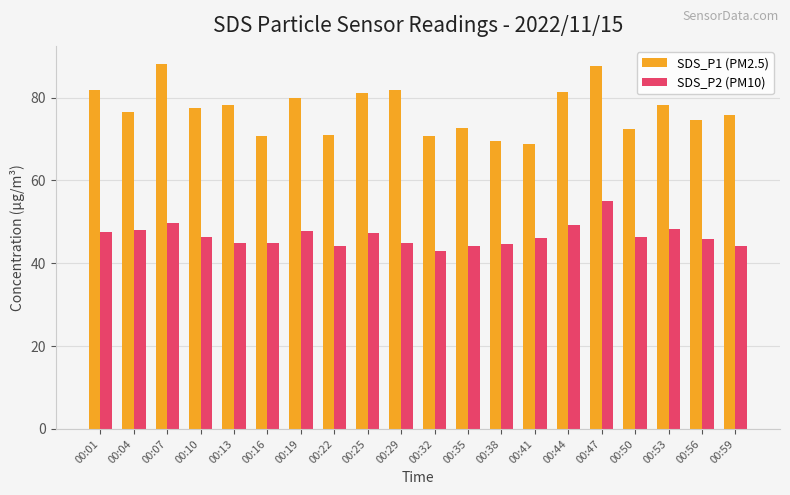

Where does the SDS_P1 (PM2.5) series first go above 77?

00:01